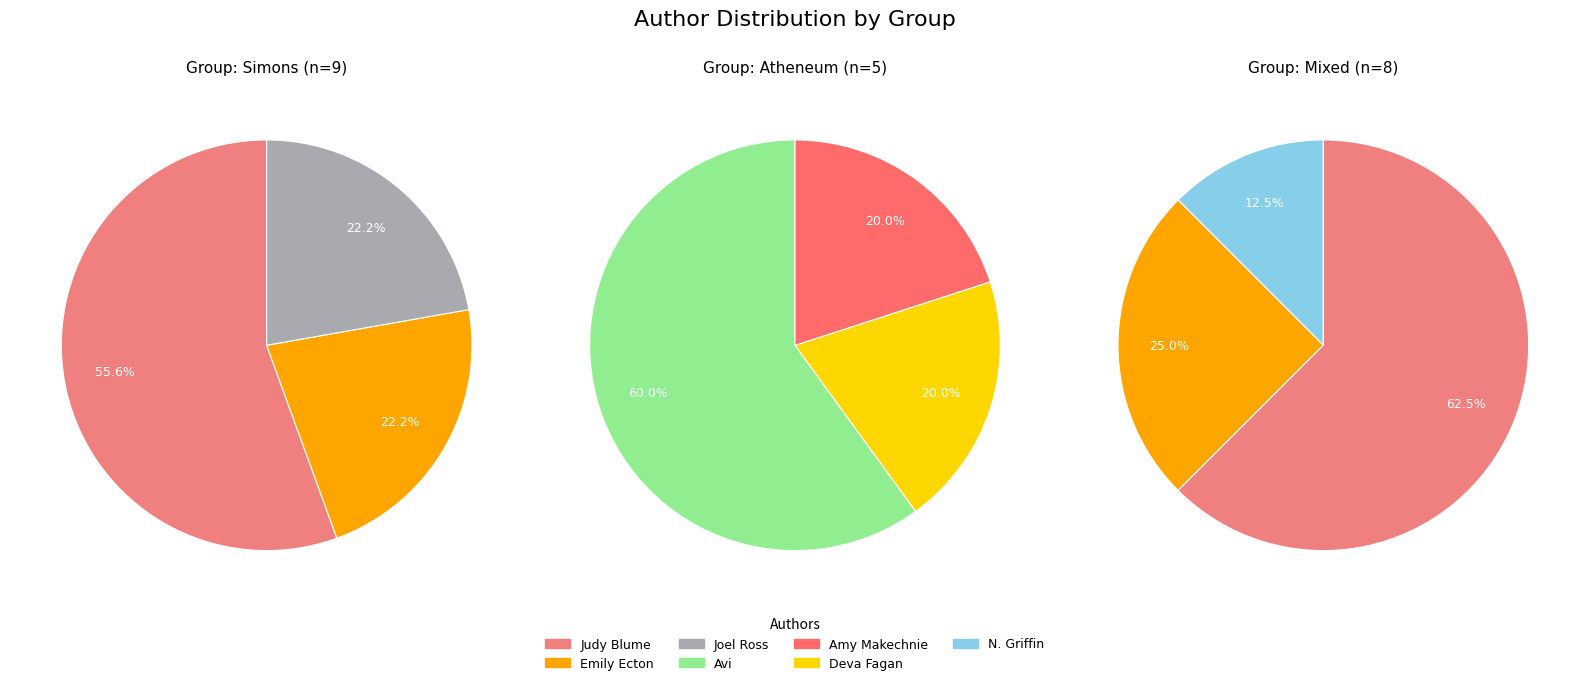

Does Avi (1676650) account for over 50% of the chart?

No